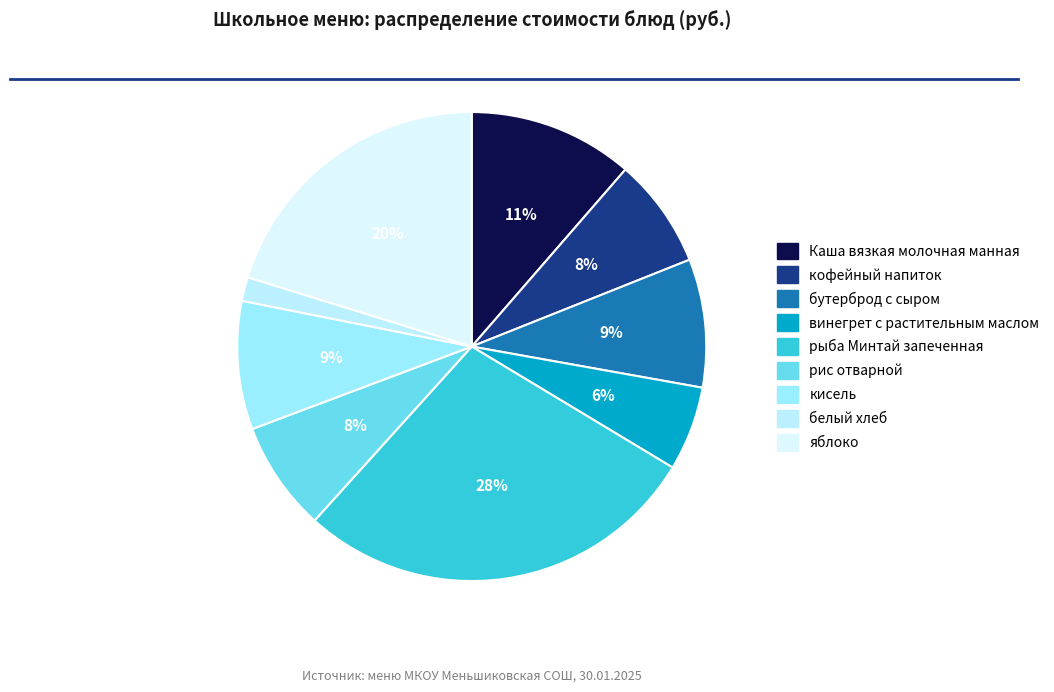

What percentage is NOT represented by рыба Минтай запеченная?

71.9%